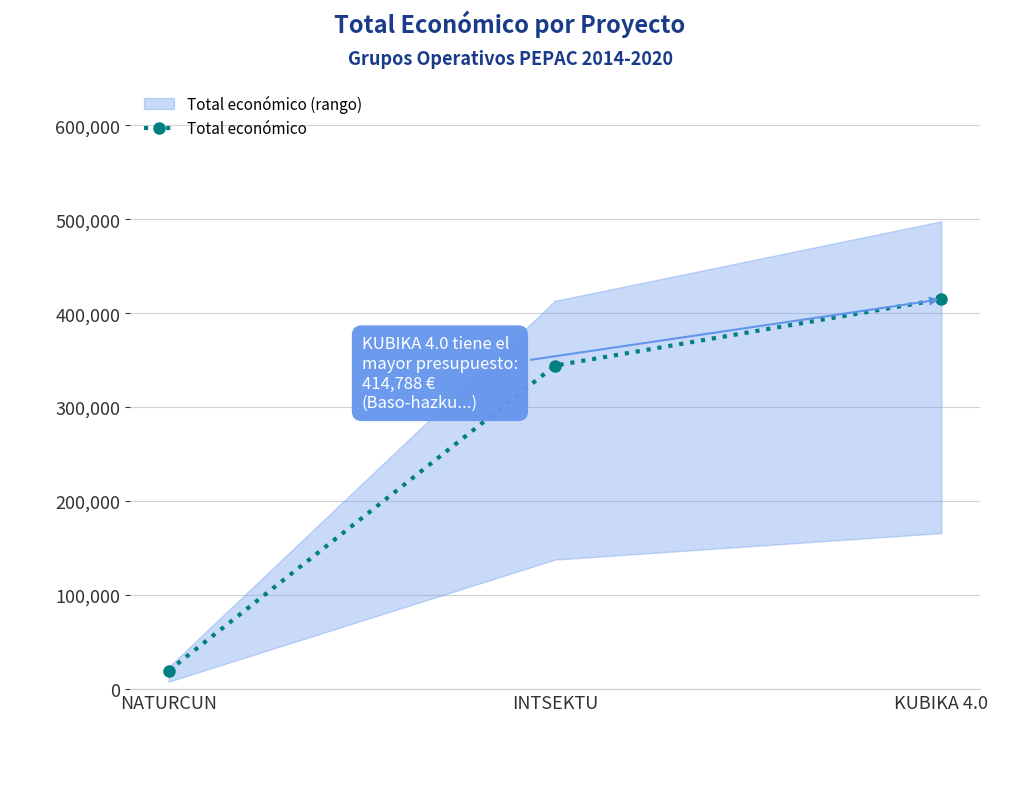

Rank the categories by value from lowest to highest.

NATURCUN, INTSEKTU, KUBIKA 4.0